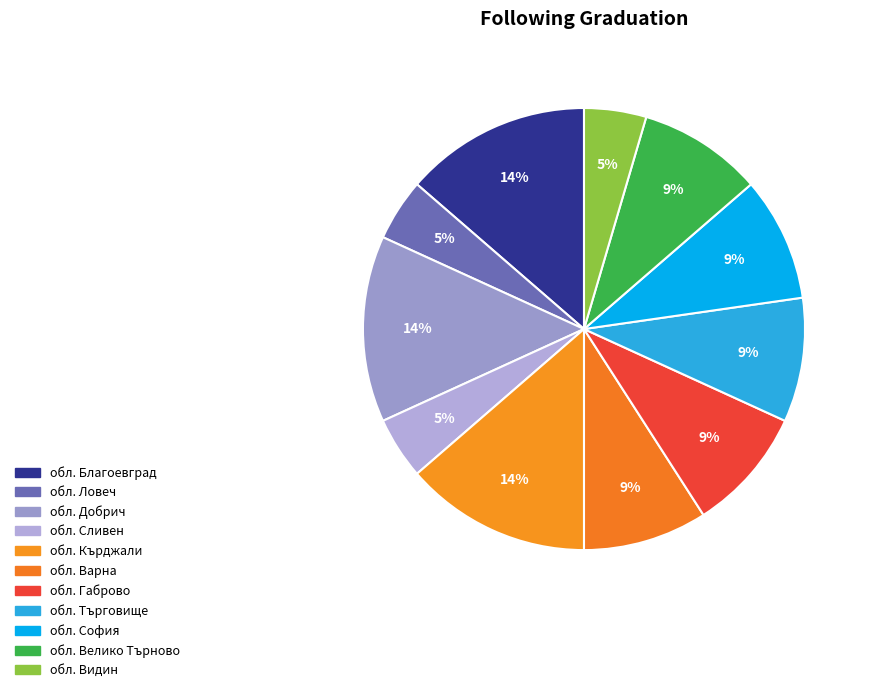

How many slices are in this pie chart?

11